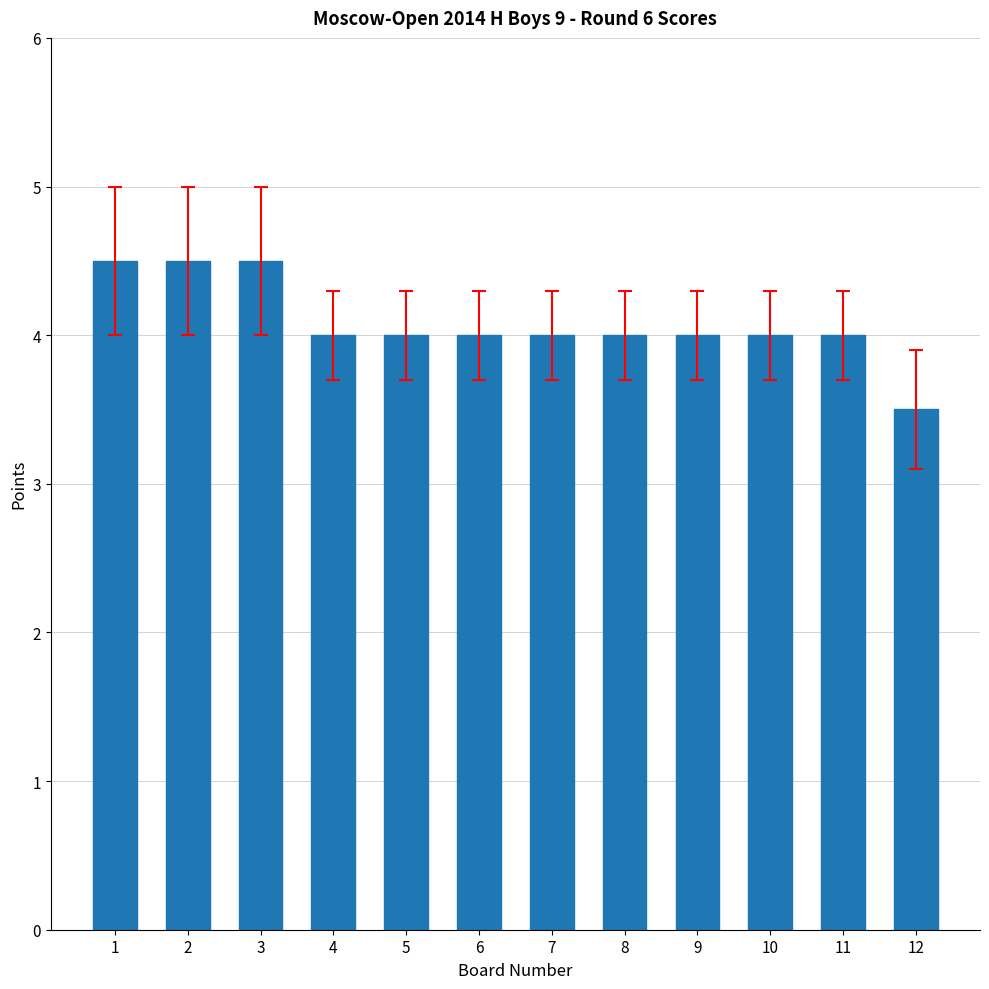

Reading left to right, list all the values displayed in this chart.

1=4.5	2=4.5	3=4.5	4=4.0	5=4.0	6=4.0	7=4.0	8=4.0	9=4.0	10=4.0	11=4.0	12=3.5